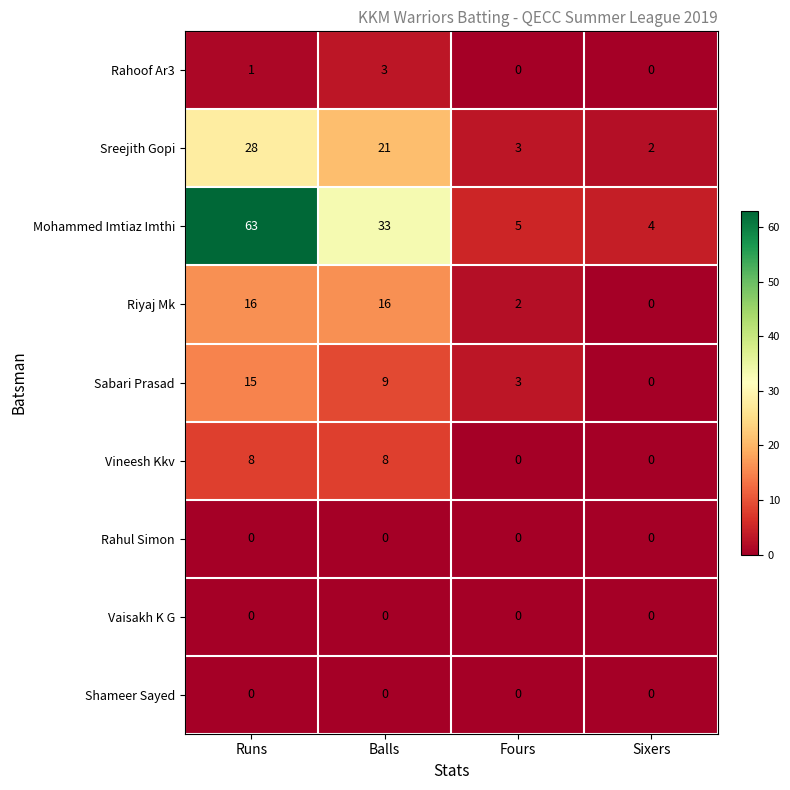

What is the difference between the highest and lowest values at Runs?

63